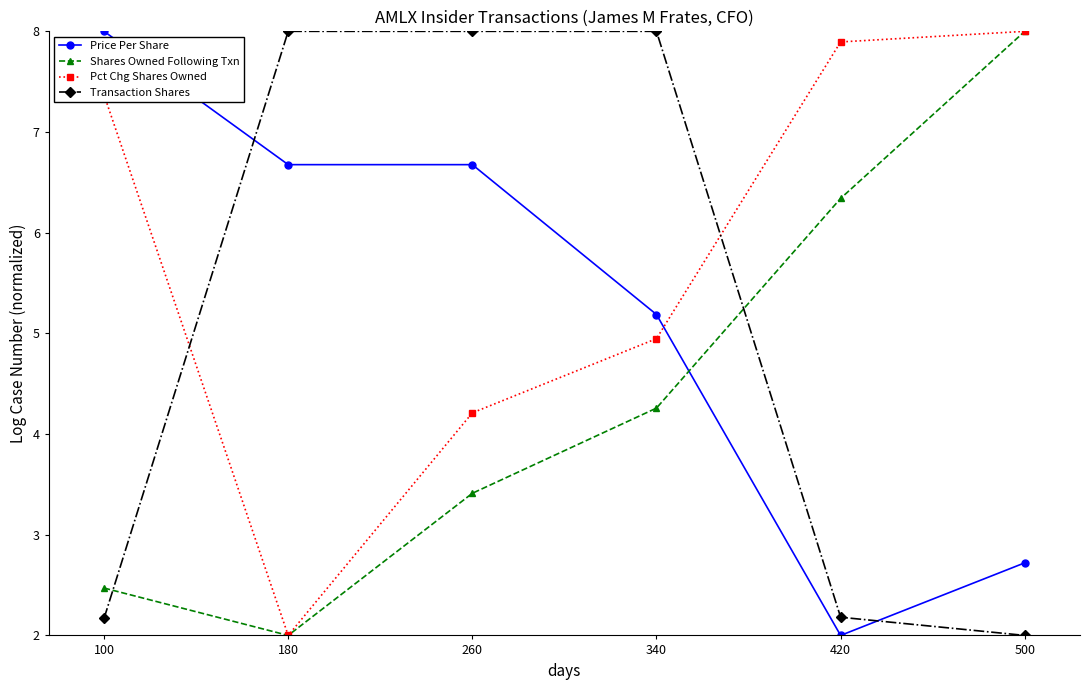

True or false: Shares Owned Following Txn has more than 0 interior local peaks.

False